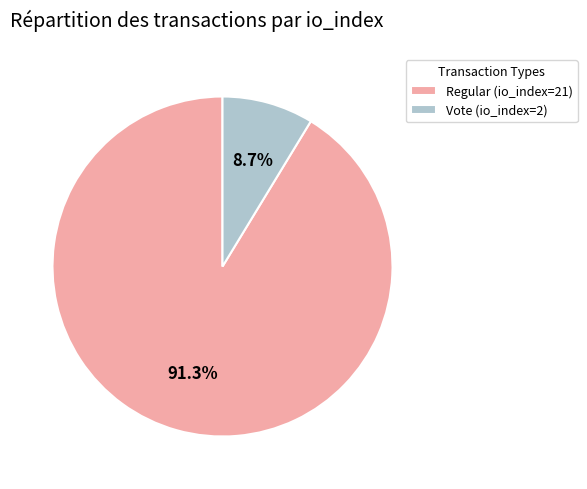

What is the largest slice in the pie chart?

Regular (io_index=21)